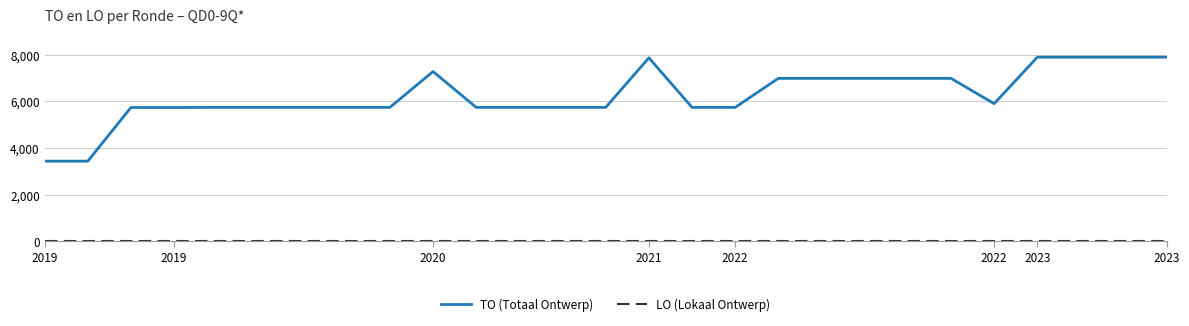

What is the highest value of the TO (Totaal Ontwerp) series?

7887